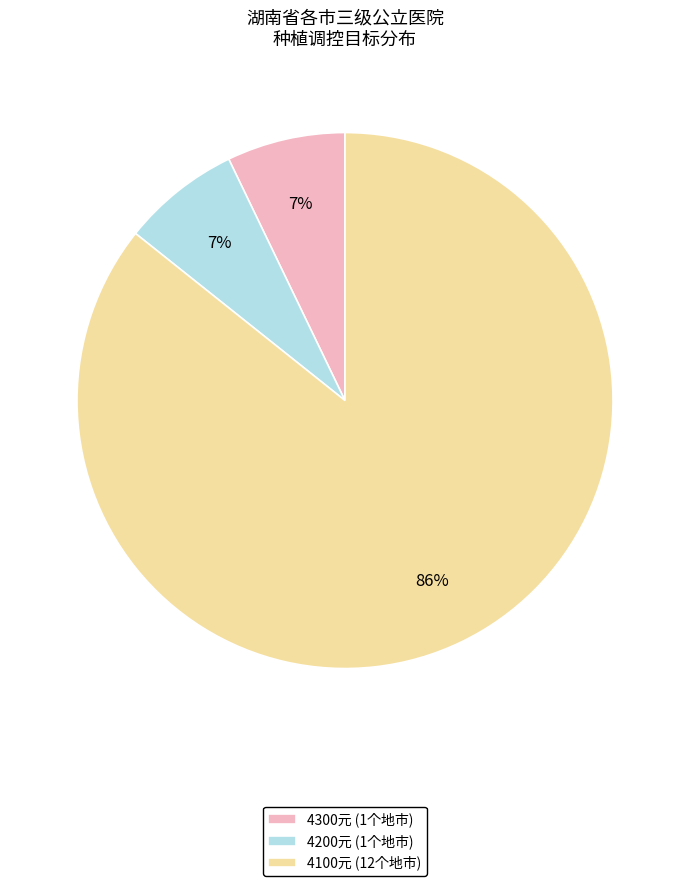

To the nearest percent, what percentage of the pie is 4100元 (12个地市)?

86%